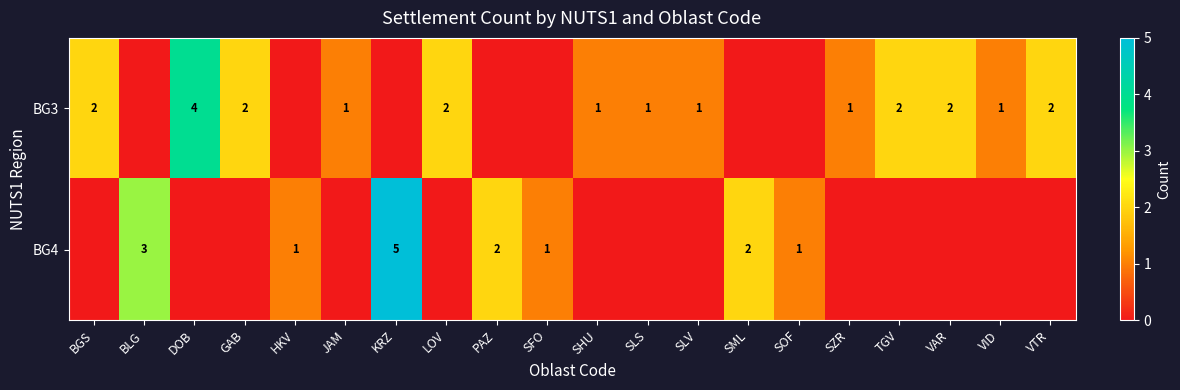

True or false: BG3 has a value of 2 at LOV.

True